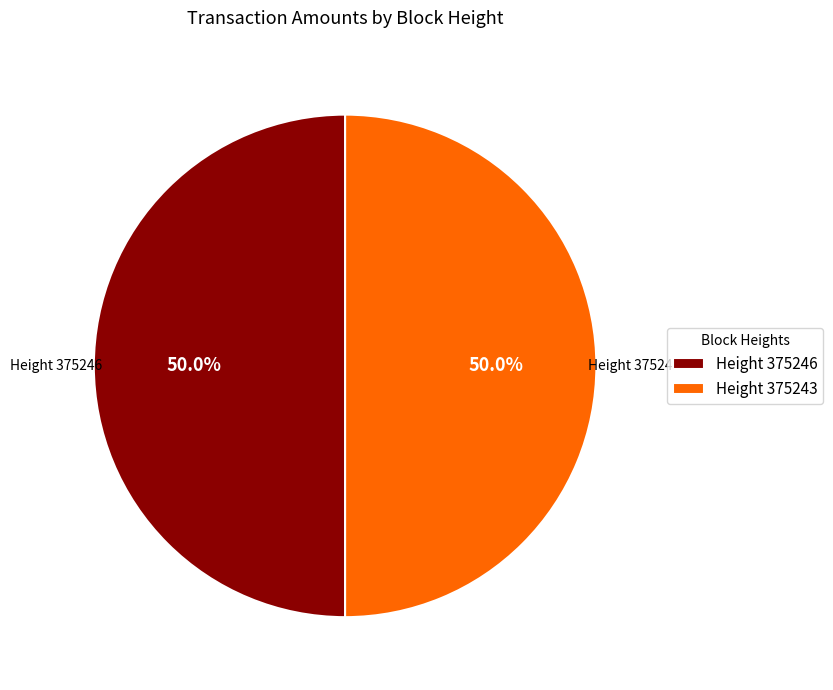

Combined, do Height 375243 and Height 375246 account for over 50%?

Yes